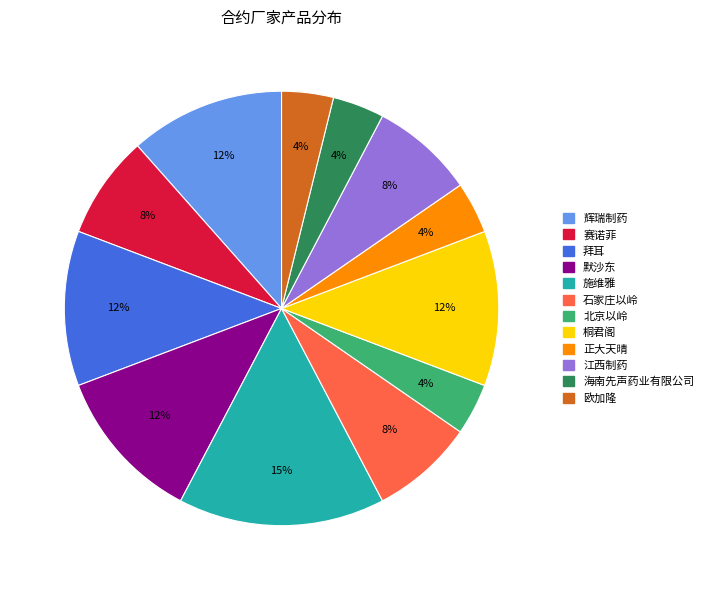

Which has a higher value, 拜耳 or 施维雅?

施维雅